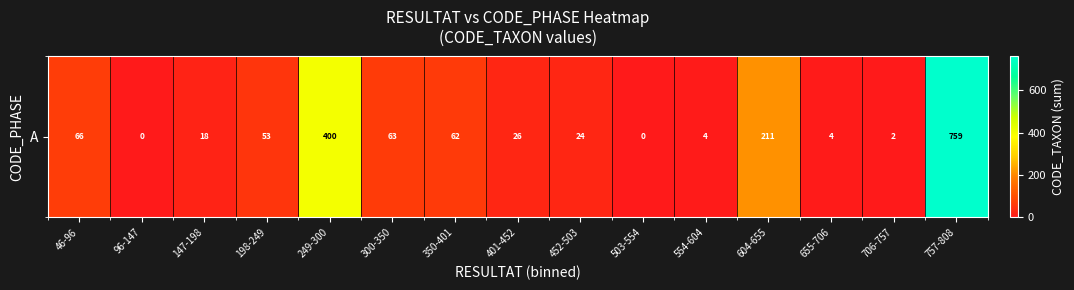

How many values are above zero?

13